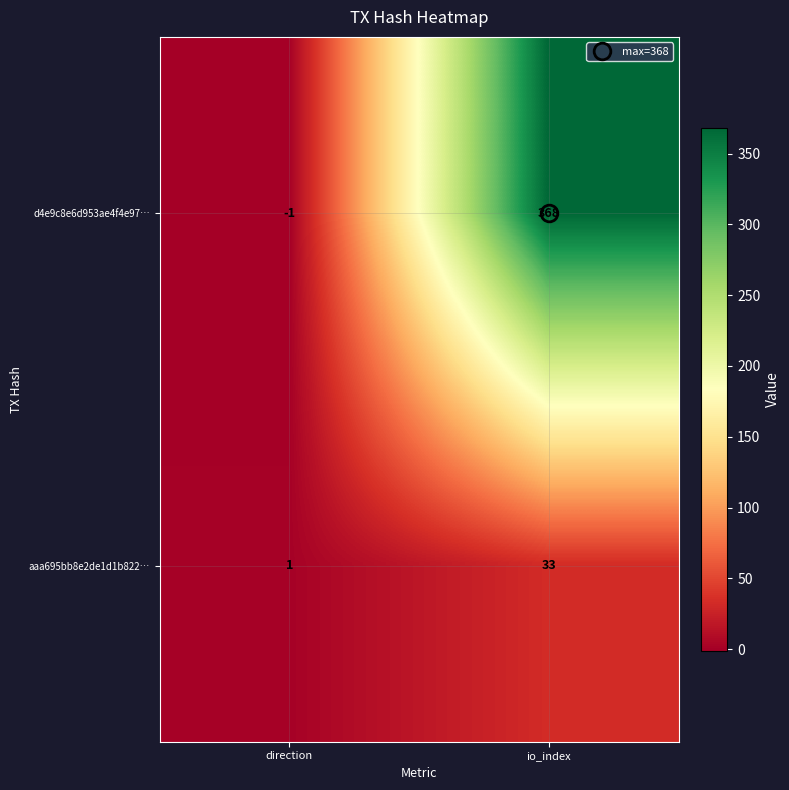

What is the spread (max minus min) of values at io_index?

335